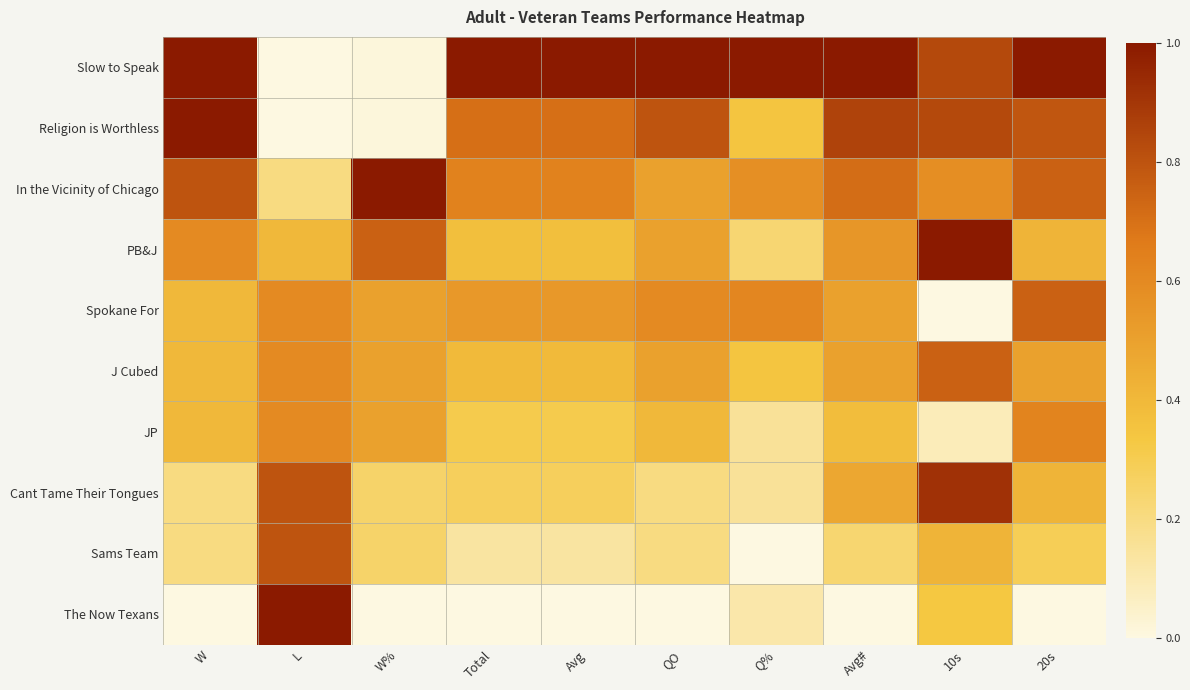

Reading left to right, transcribe all the data shown in this chart.

Slow to Speak: W=1.0	L=0.0	W%=0.0	Total=1.0	Avg=1.0	QO=1.0	Q%=1.0	Avg#=1.0	10s=0.8	20s=1.0
Religion is Worthless: W=1.0	L=0.0	W%=0.0	Total=0.7	Avg=0.7	QO=0.8	Q%=0.3	Avg#=0.9	10s=0.8	20s=0.8
In the Vicinity of Chicago: W=0.8	L=0.2	W%=1.0	Total=0.6	Avg=0.6	QO=0.5	Q%=0.6	Avg#=0.7	10s=0.6	20s=0.8
PB&J: W=0.6	L=0.4	W%=0.8	Total=0.4	Avg=0.4	QO=0.5	Q%=0.2	Avg#=0.5	10s=1.0	20s=0.4
Spokane For: W=0.4	L=0.6	W%=0.5	Total=0.5	Avg=0.5	QO=0.6	Q%=0.6	Avg#=0.5	10s=0.0	20s=0.8
J Cubed: W=0.4	L=0.6	W%=0.5	Total=0.4	Avg=0.4	QO=0.5	Q%=0.3	Avg#=0.5	10s=0.8	20s=0.5
JP: W=0.4	L=0.6	W%=0.5	Total=0.3	Avg=0.3	QO=0.4	Q%=0.2	Avg#=0.4	10s=0.1	20s=0.6
Cant Tame Their Tongues: W=0.2	L=0.8	W%=0.2	Total=0.3	Avg=0.3	QO=0.2	Q%=0.2	Avg#=0.5	10s=0.9	20s=0.4
Sams Team: W=0.2	L=0.8	W%=0.2	Total=0.1	Avg=0.1	QO=0.2	Q%=0.0	Avg#=0.2	10s=0.4	20s=0.3
The Now Texans: W=0.0	L=1.0	W%=0.0	Total=0.0	Avg=0.0	QO=0.0	Q%=0.1	Avg#=0.0	10s=0.3	20s=0.0